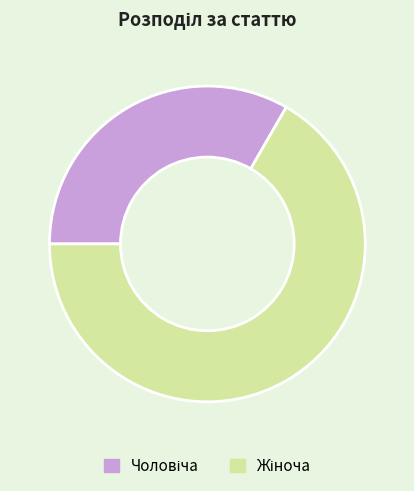

Is there any slice that represents more than half of the pie?

Yes